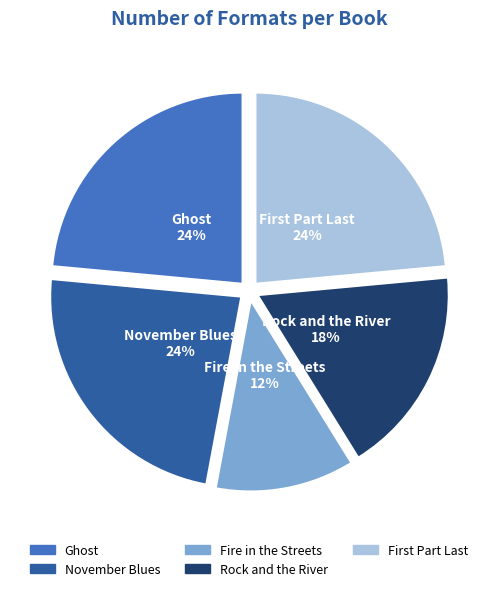

What percentage is the November Blues slice, to the nearest percent?

24%